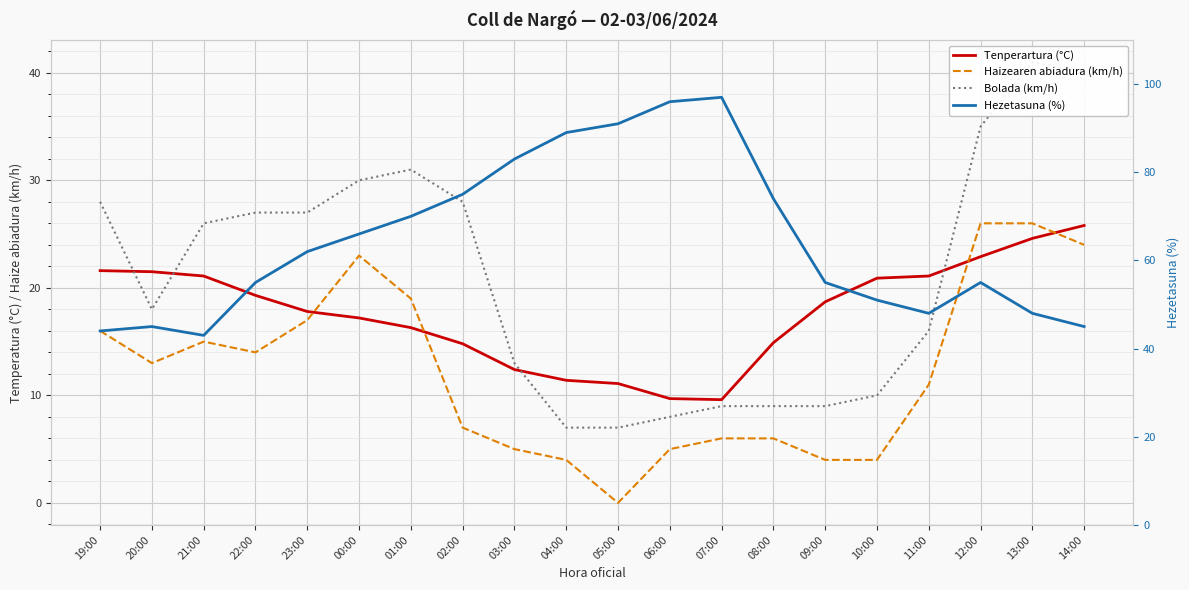

What is the difference between the highest and lowest values at 22:00?

41.0